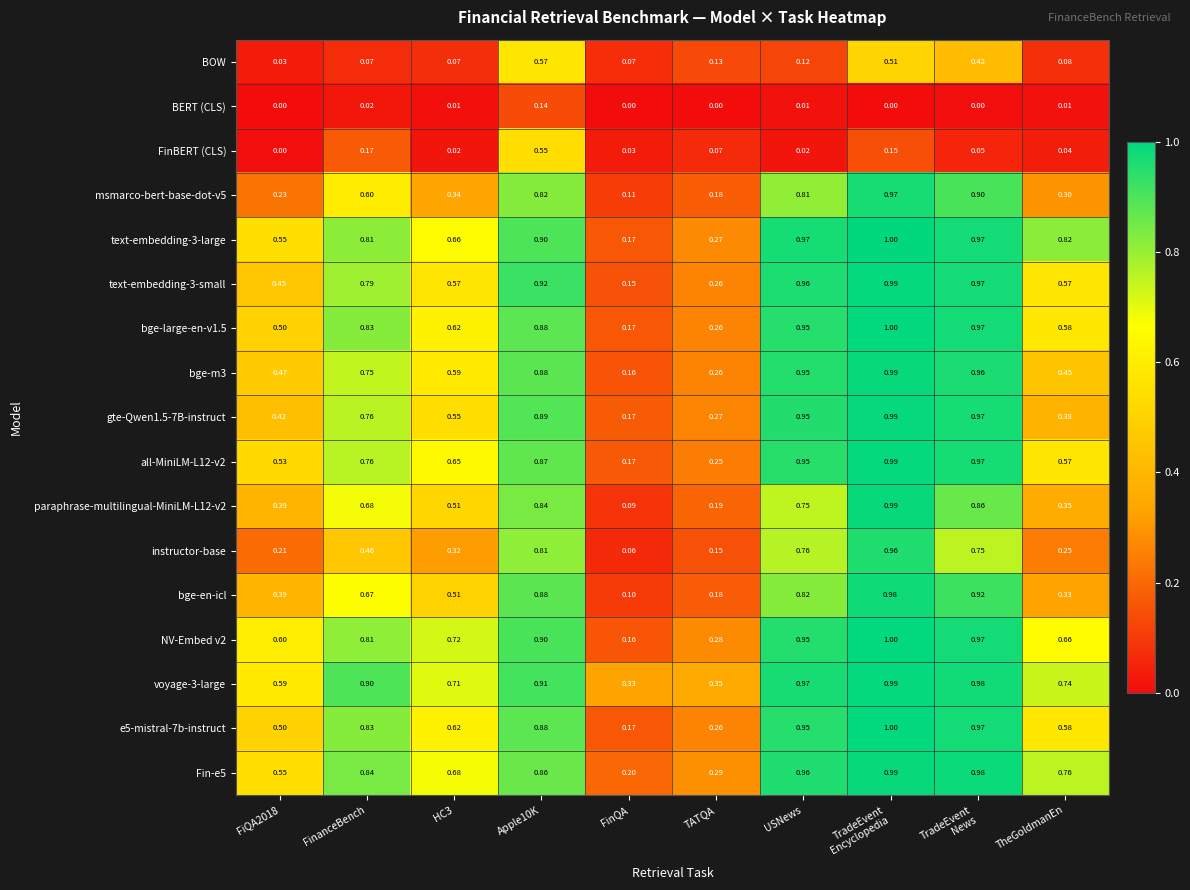

Is the value of instructor-base at Apple10K greater than the value of text-embedding-3-small at FinQA?

Yes